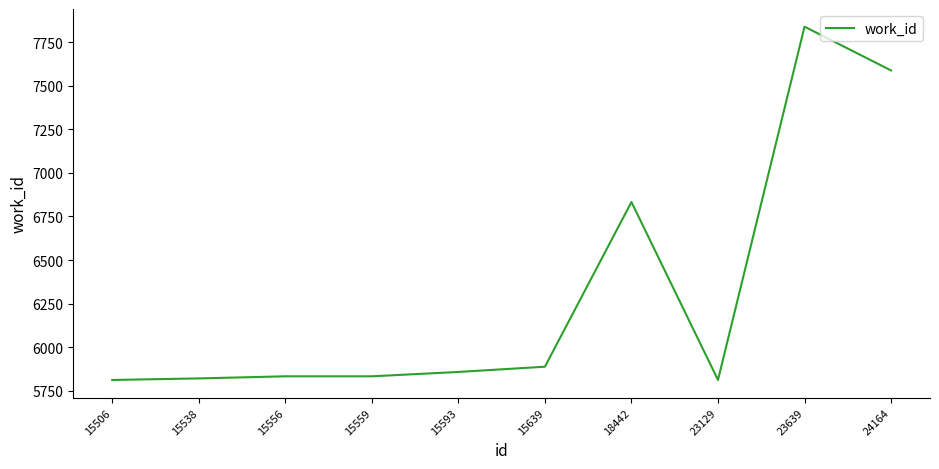

Which has a higher value, 15639 or 24164?

24164